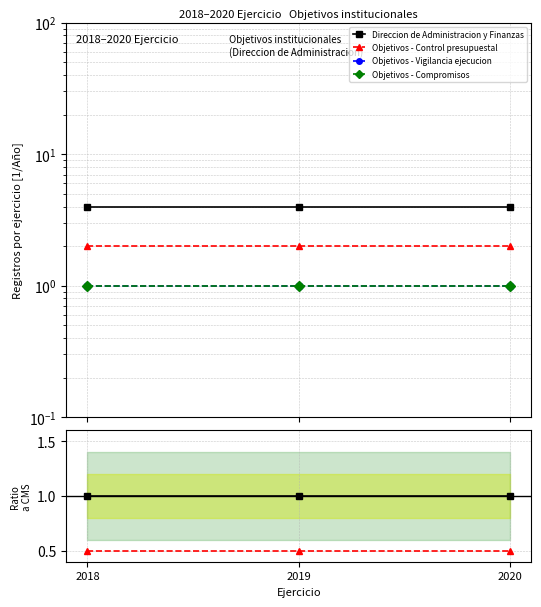

Which series has the widest spread of values?

Direccion de Administracion y Finanzas